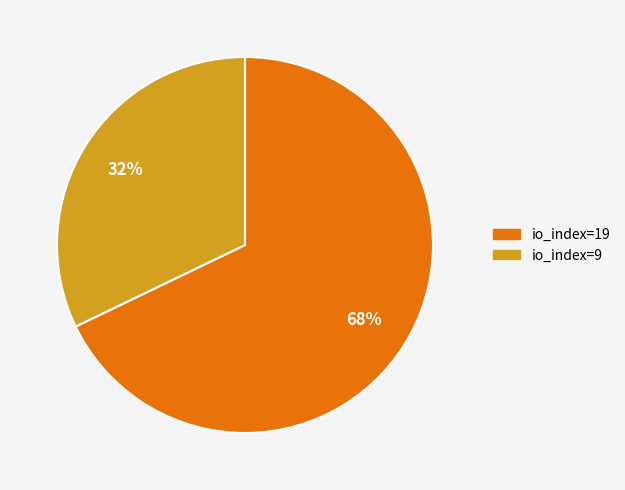

What is the ratio of the value at io_index=9 to the value at io_index=19?

0.5